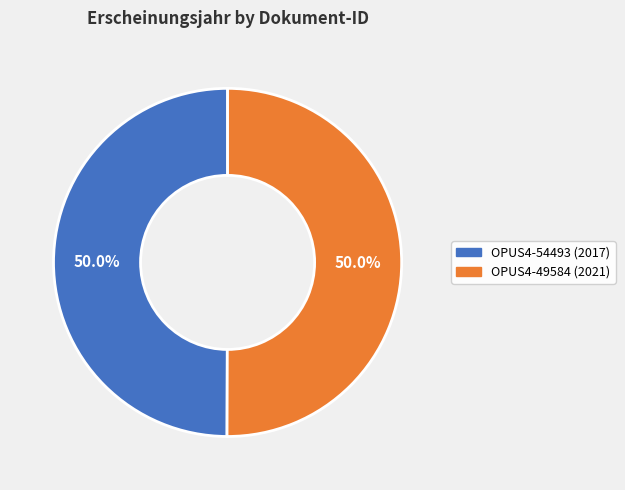

Combined, what portion of the pie is OPUS4-54493 and OPUS4-49584?

100.0%